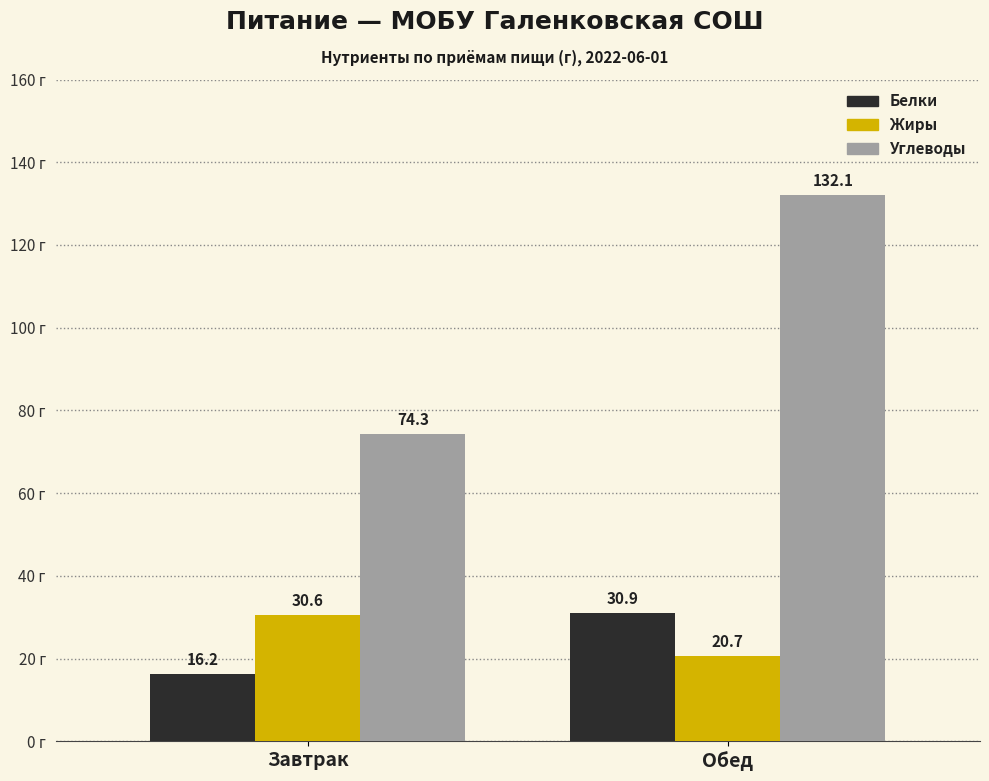

The value of Белки at Завтрак is 3.6. True or false?

False